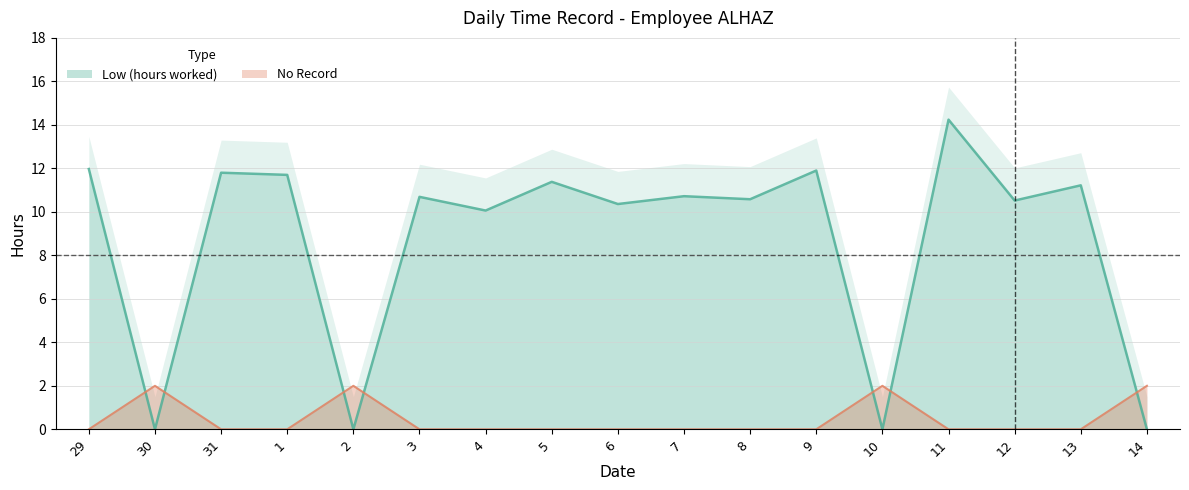

How many categories are shown in the chart?

17